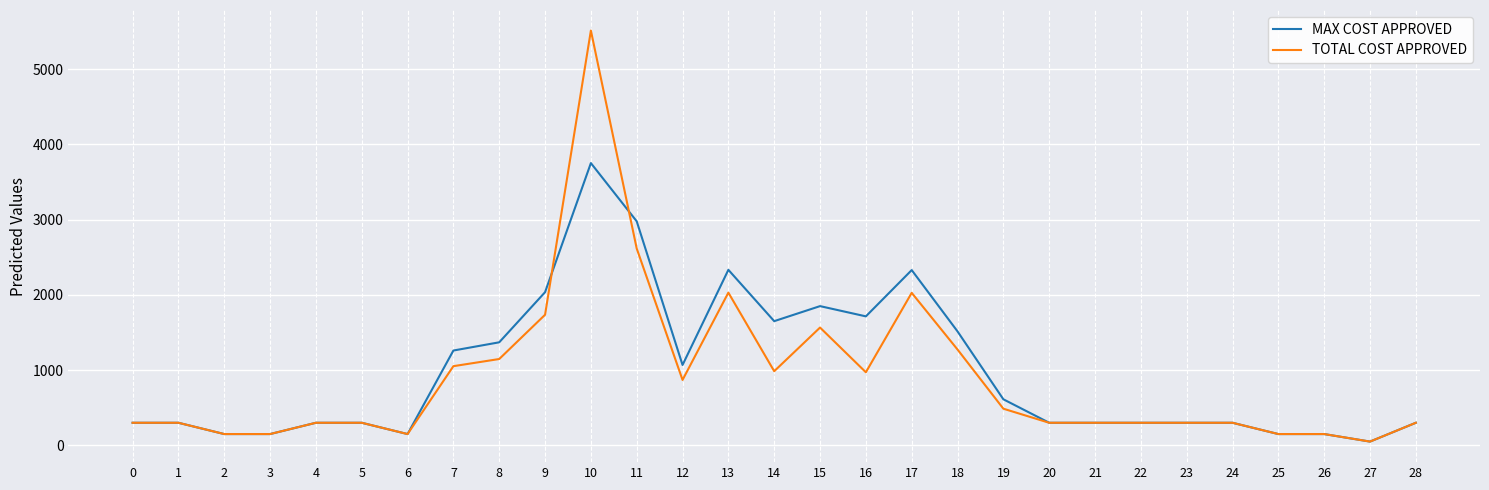

Rank the series at 1 from highest to lowest value.

MAX COST APPROVED, TOTAL COST APPROVED